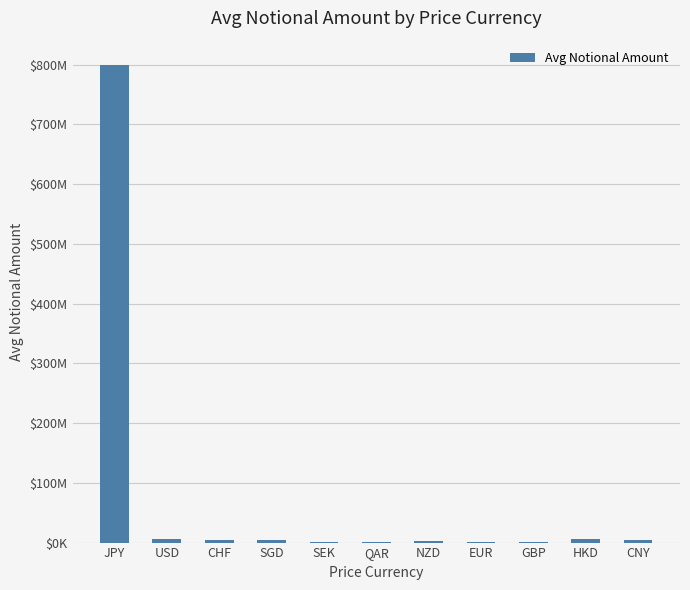

Rank the categories by value from highest to lowest.

JPY, USD, HKD, CNY, CHF, SGD, NZD, SEK, GBP, QAR, EUR